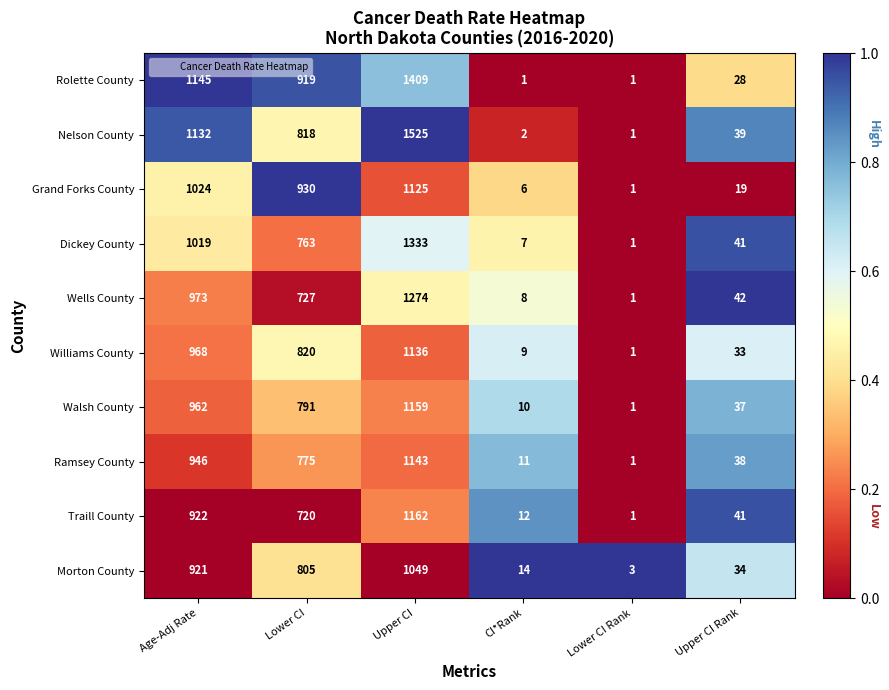

What is the sum of all Ramsey County values?

2914